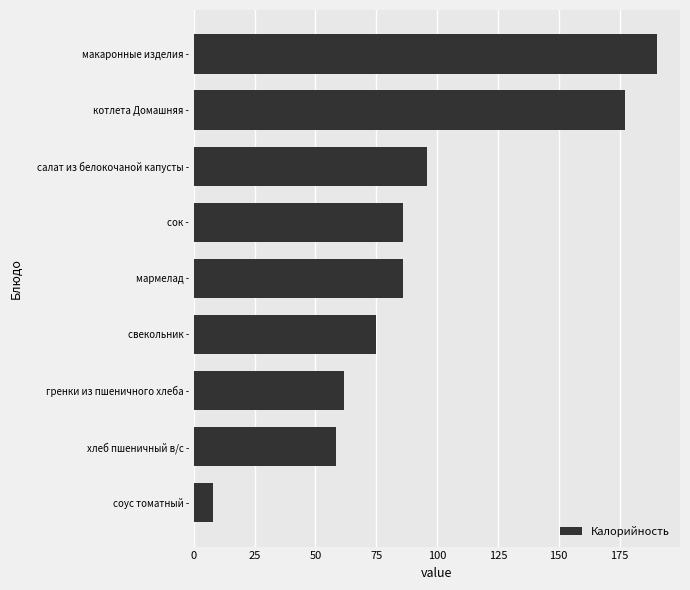

How many data points does each series have?

9